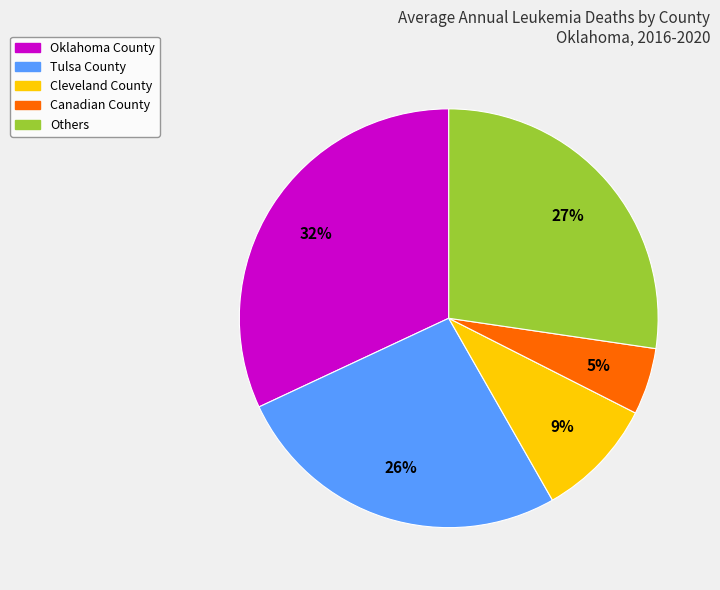

To the nearest percent, what is the average slice percentage?

20%